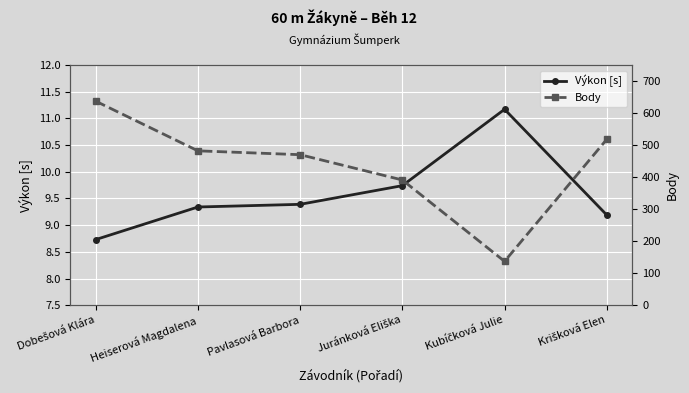

What is the sum of the Body values at Krišková Elen and Pavlasová Barbora?

988.0